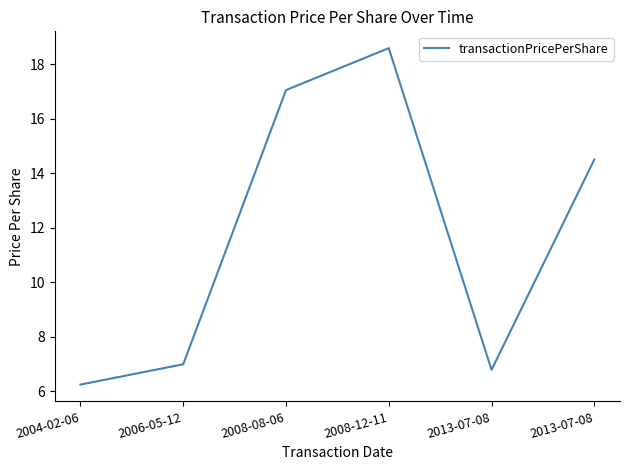

How many values are below 14?

3